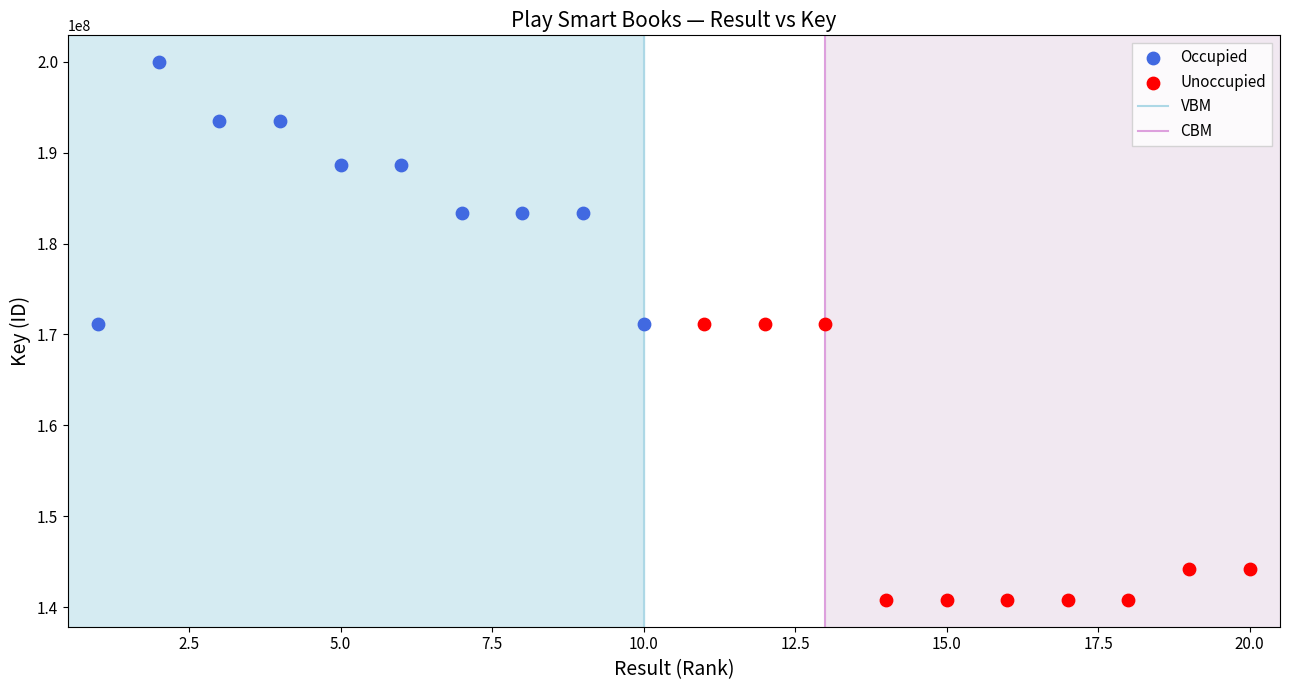

Which series has the largest Y range (max minus min)?

Unoccupied